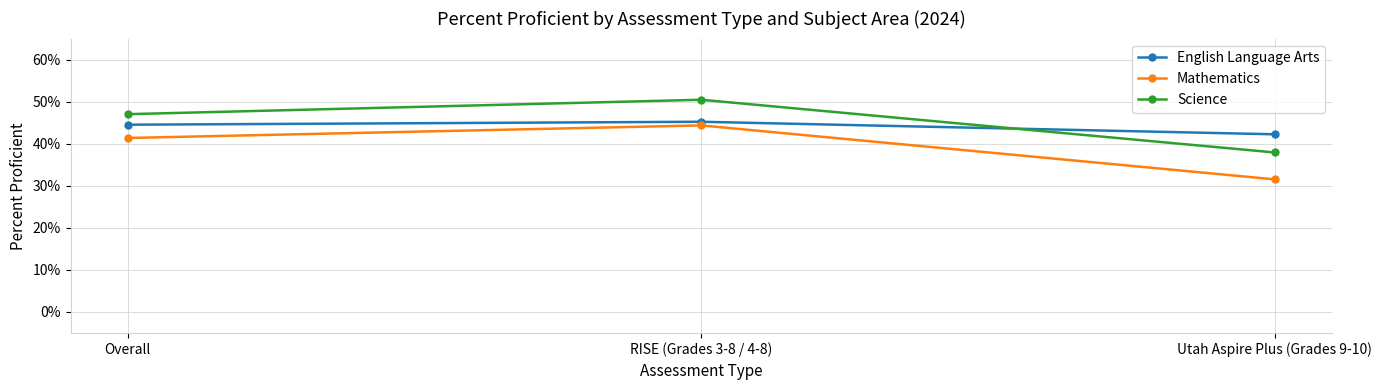

What is the sum of the English Language Arts values at Overall and RISE (Grades 3-8 / 4-8)?

0.9